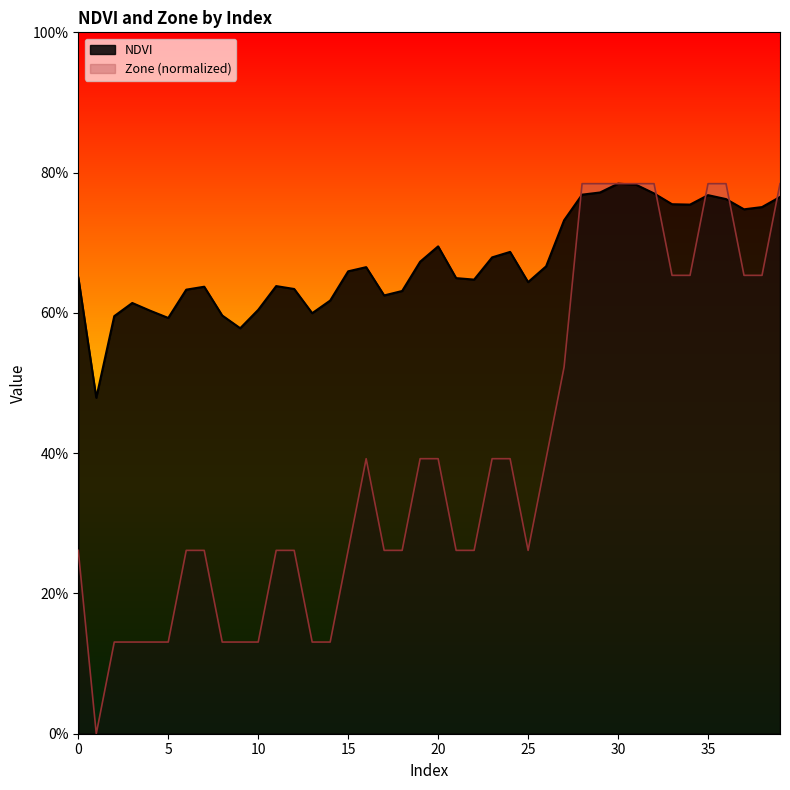

Does the chart have visible grid lines?

No